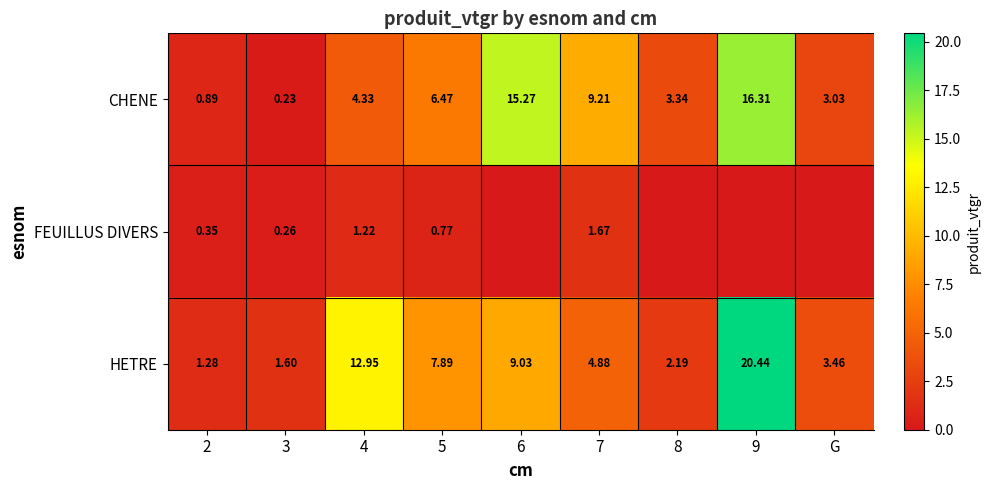

At how many categories does at least one series exceed 15?

2